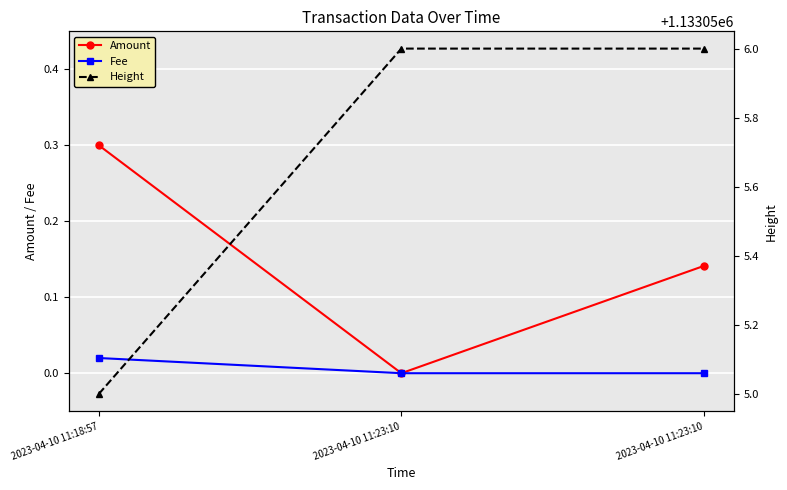

List the labels in order of Amount value, smallest first.

2023-04-10 11:23:10, 2023-04-10 11:23:10, 2023-04-10 11:18:57